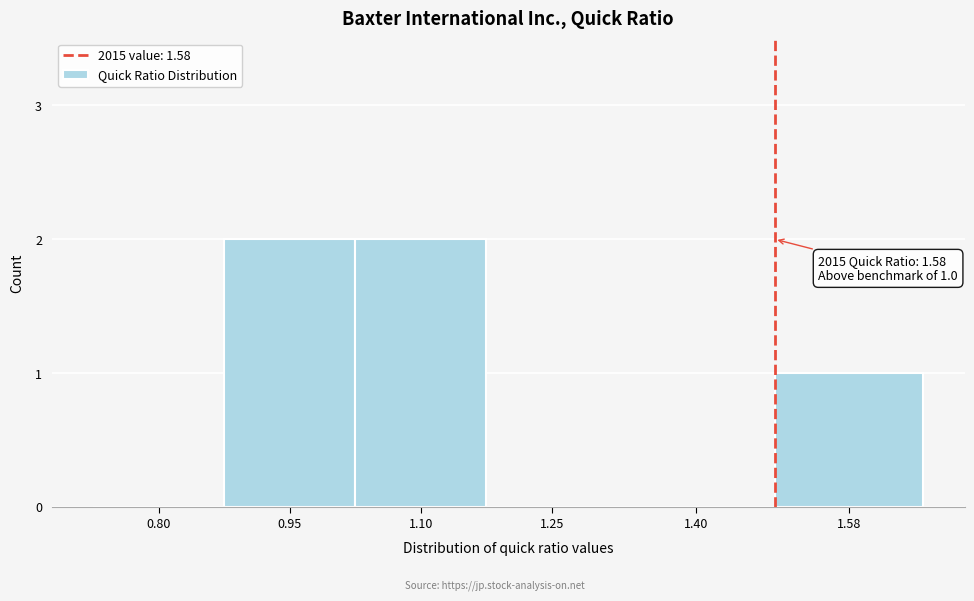

Reading right to left, extract all data points from this chart.

1.58=1	1.40=0	1.25=0	1.10=2	0.95=2	0.80=0